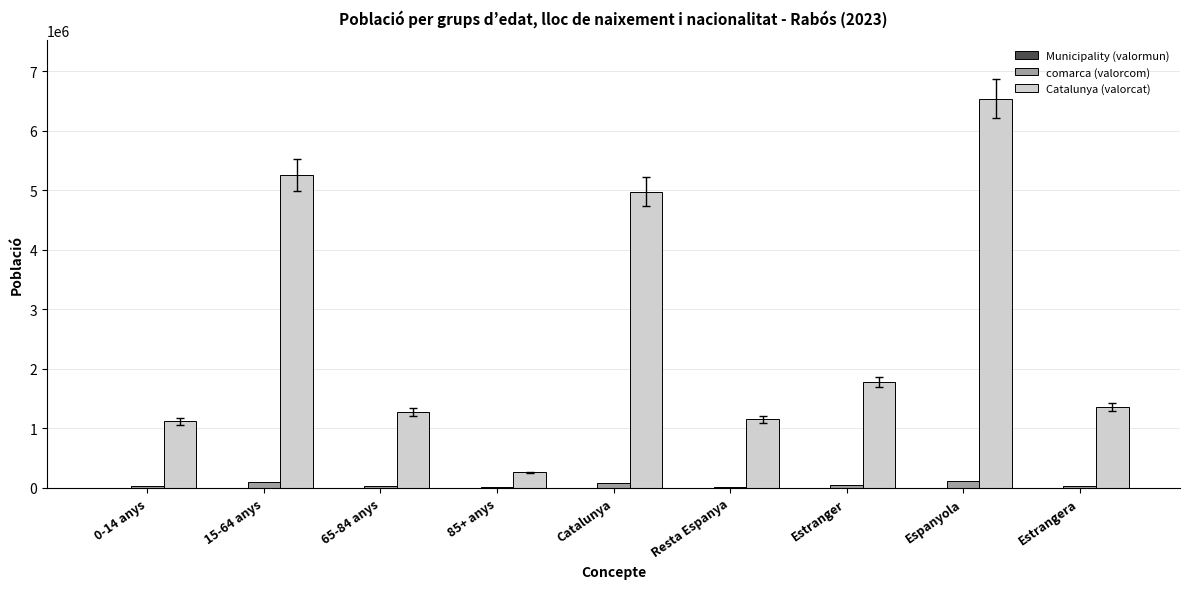

What is the sum of all comarca (valorcom) values?

440298